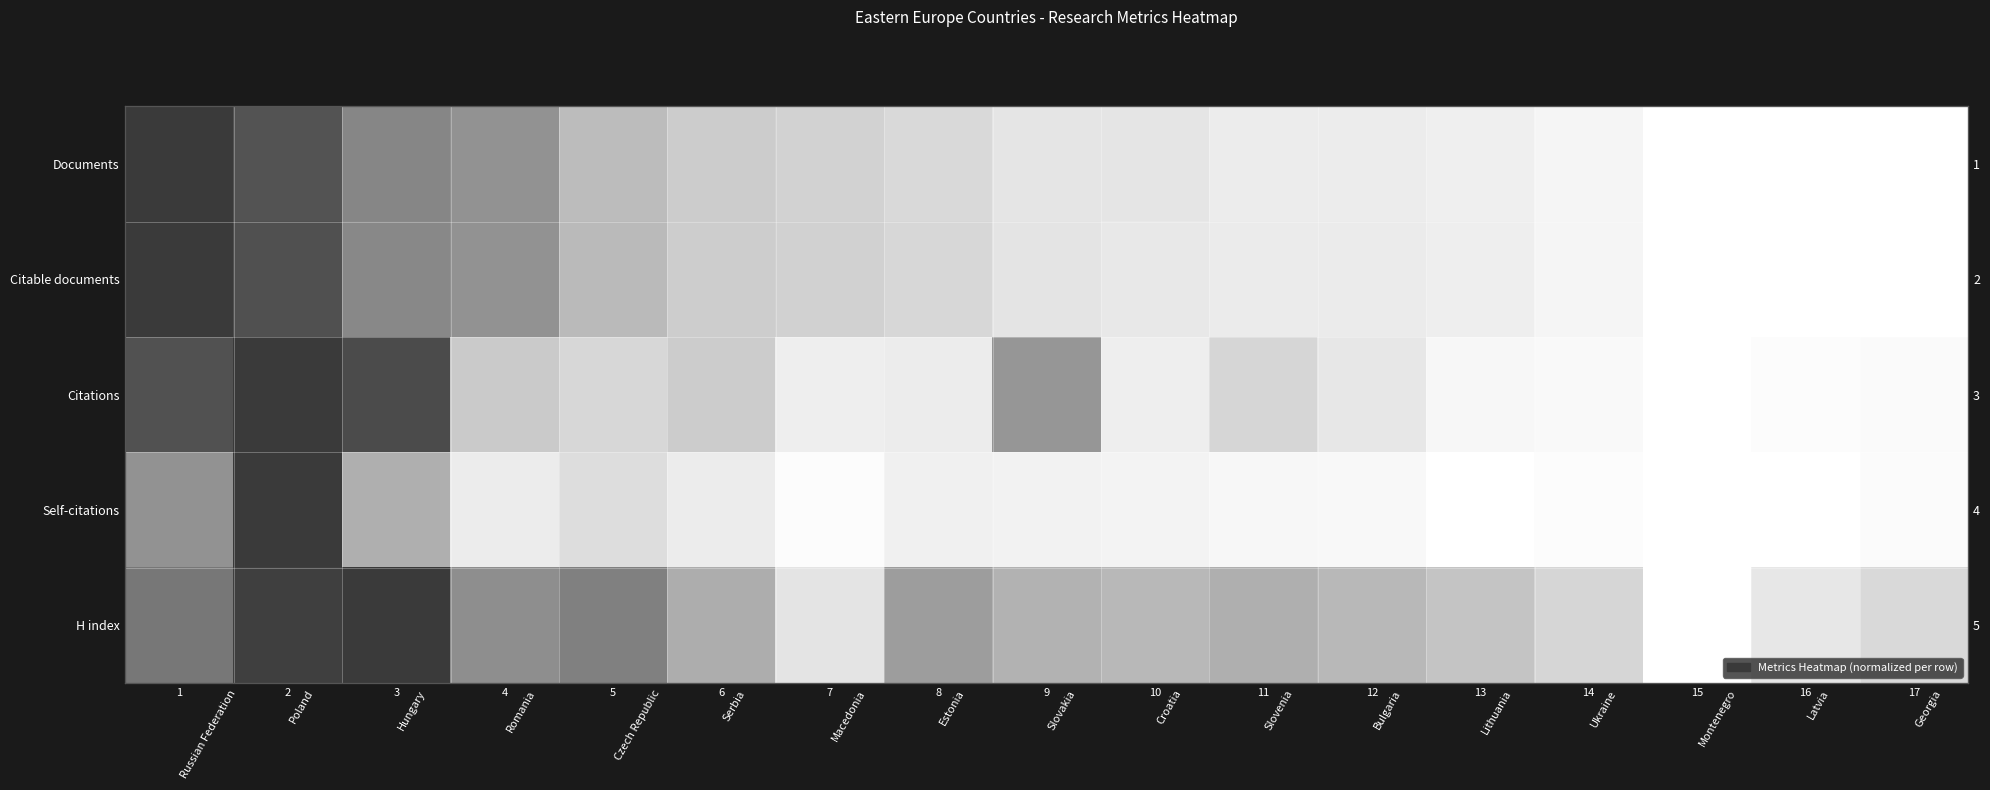

How many positive values does the Citations series have?

16